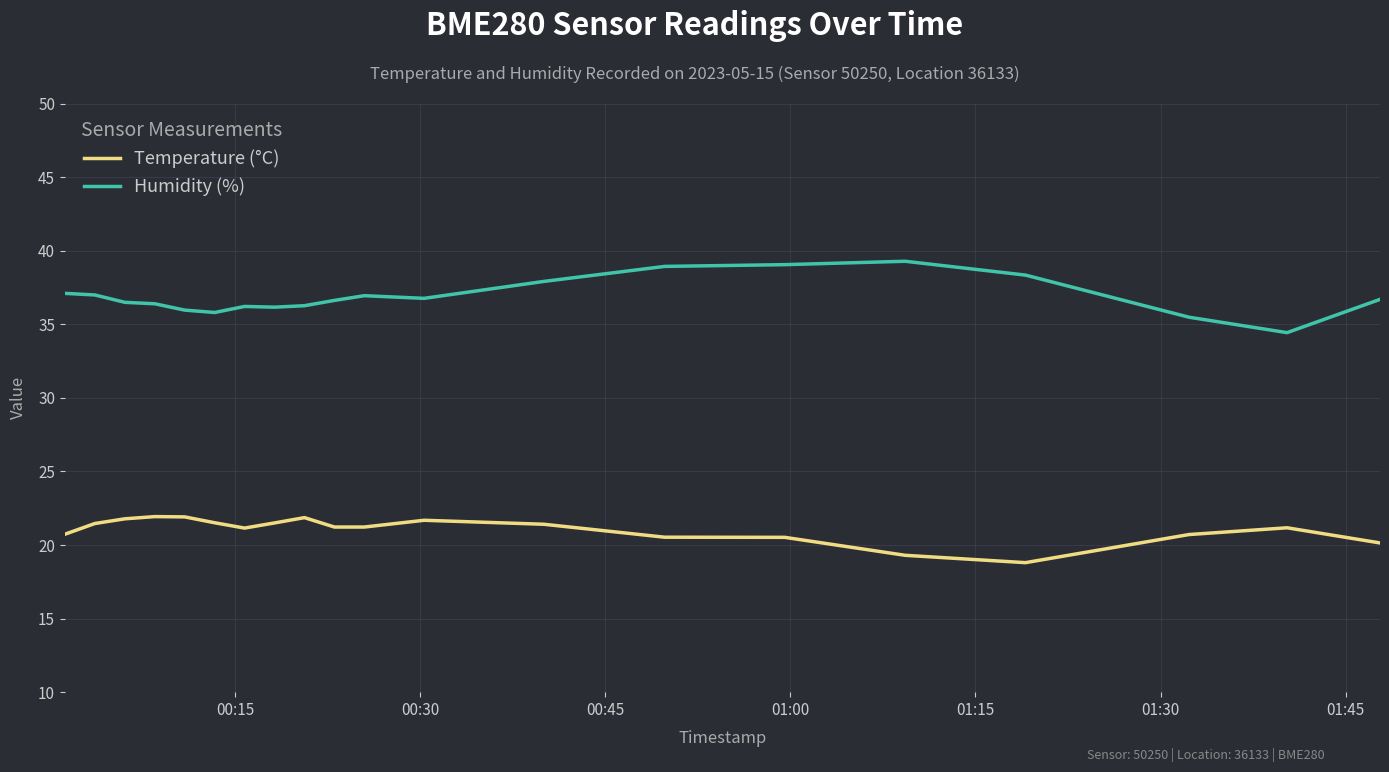

How many distinct data groups are displayed?

2